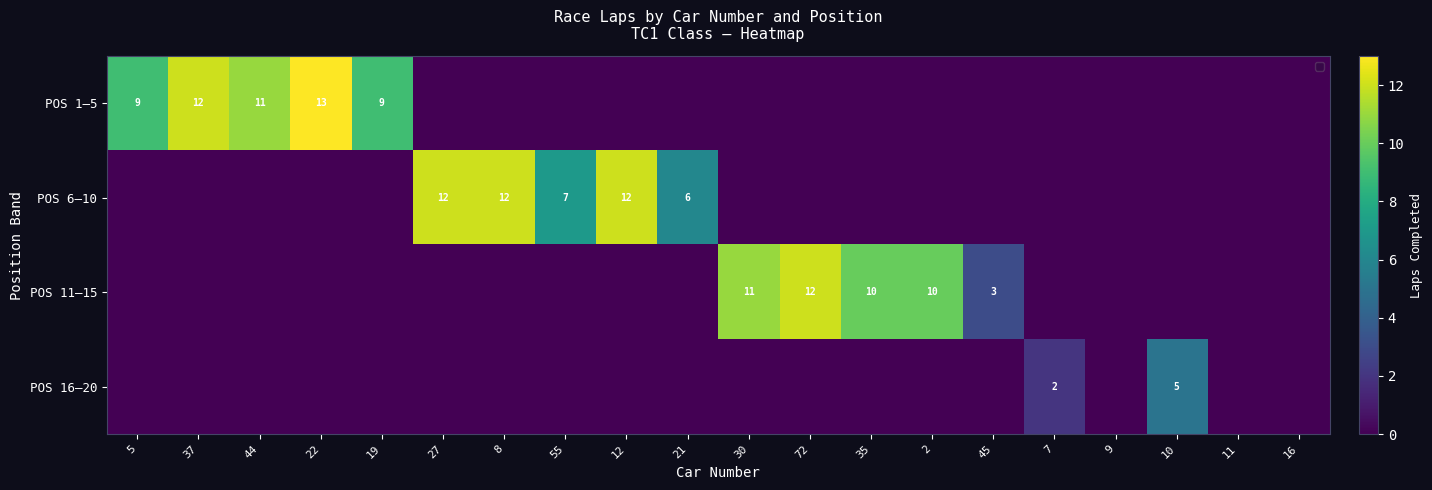

True or false: POS 6–10 has a value of 7 at 55.

True